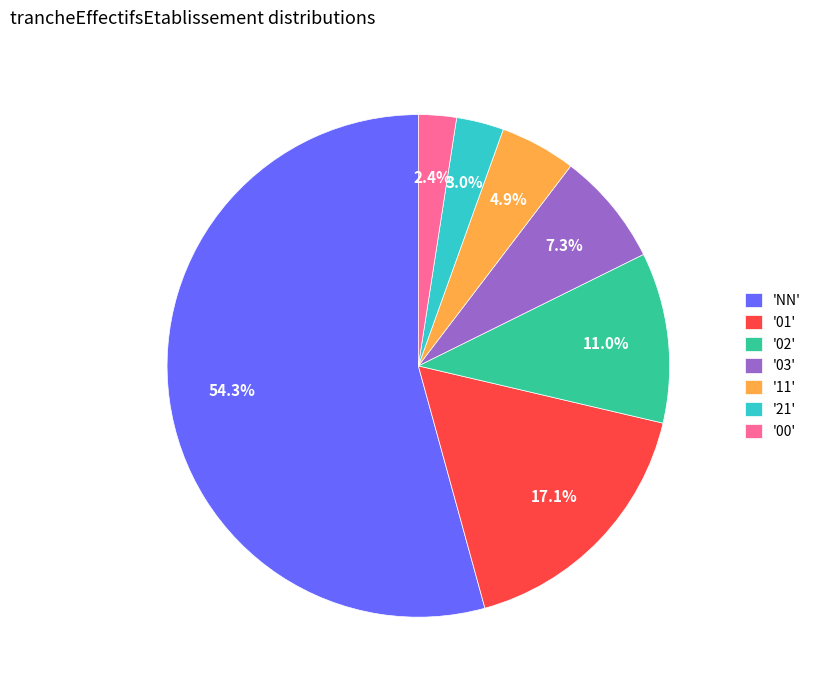

Combined, do '11' and '02' account for over 50%?

No